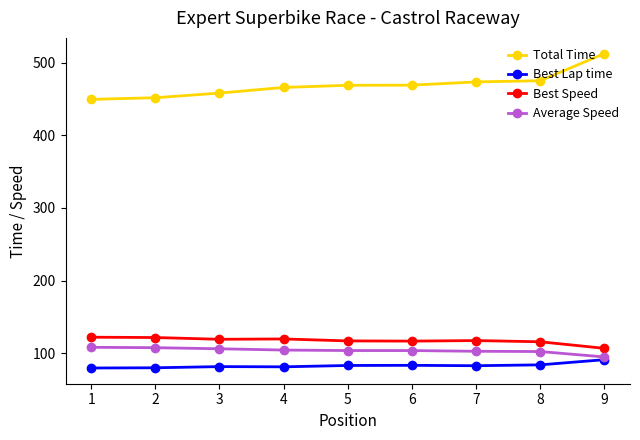

True or false: Best Speed and Total Time intersect in this chart.

False